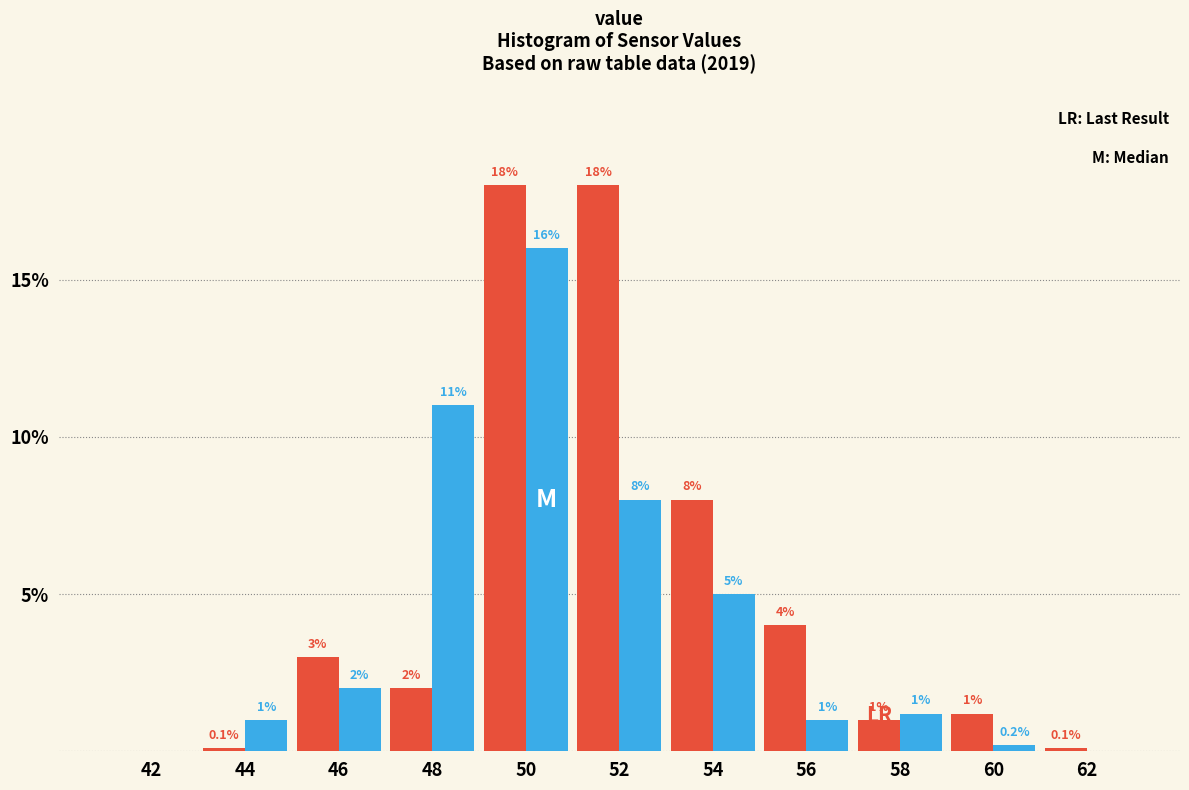

At which category is the sum across all series the highest?

50